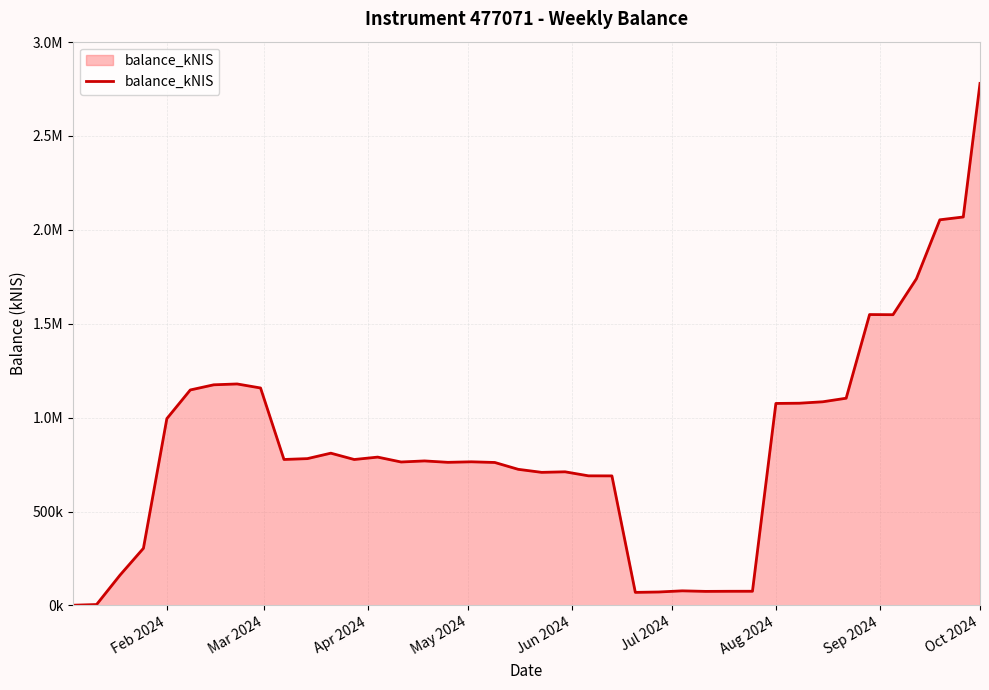

Does the chart have visible grid lines?

Yes